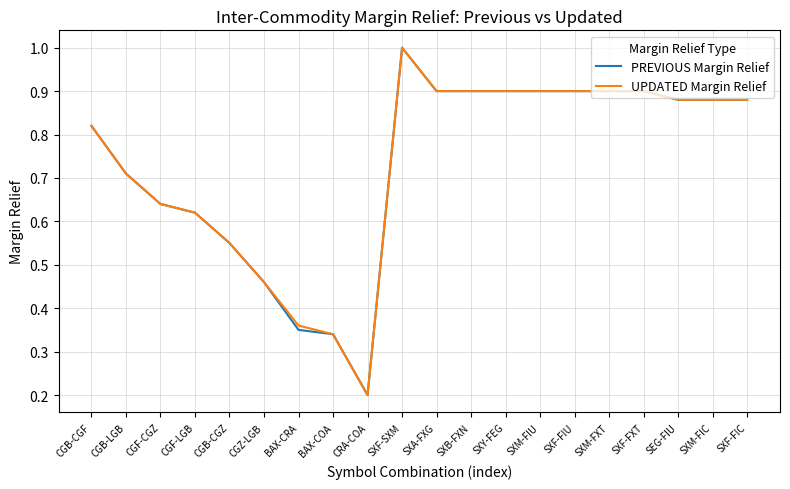

What is the maximum value shown in the chart?

1.0